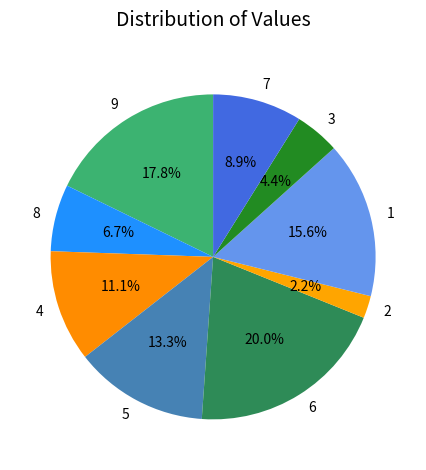

Combined, do 6 and 9 account for over 50%?

No